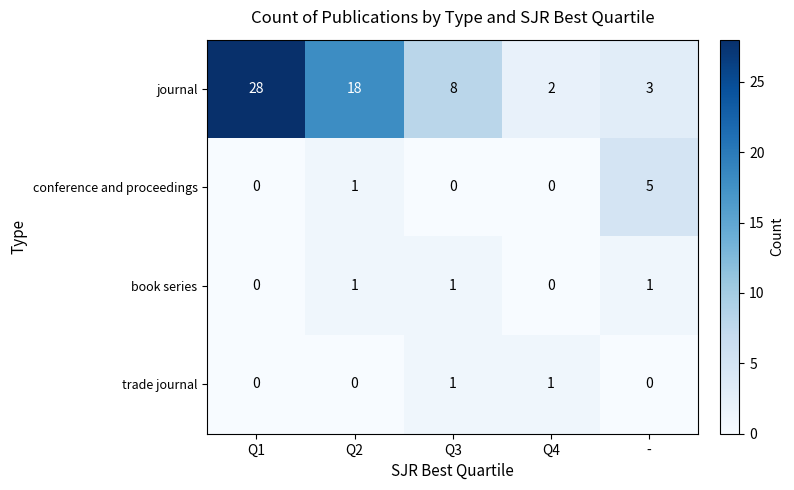

Reading right to left, what are all the values shown in this chart?

journal: 3	2	8	18	28
conference and proceedings: 5	0	0	1	0
book series: 1	0	1	1	0
trade journal: 0	1	1	0	0